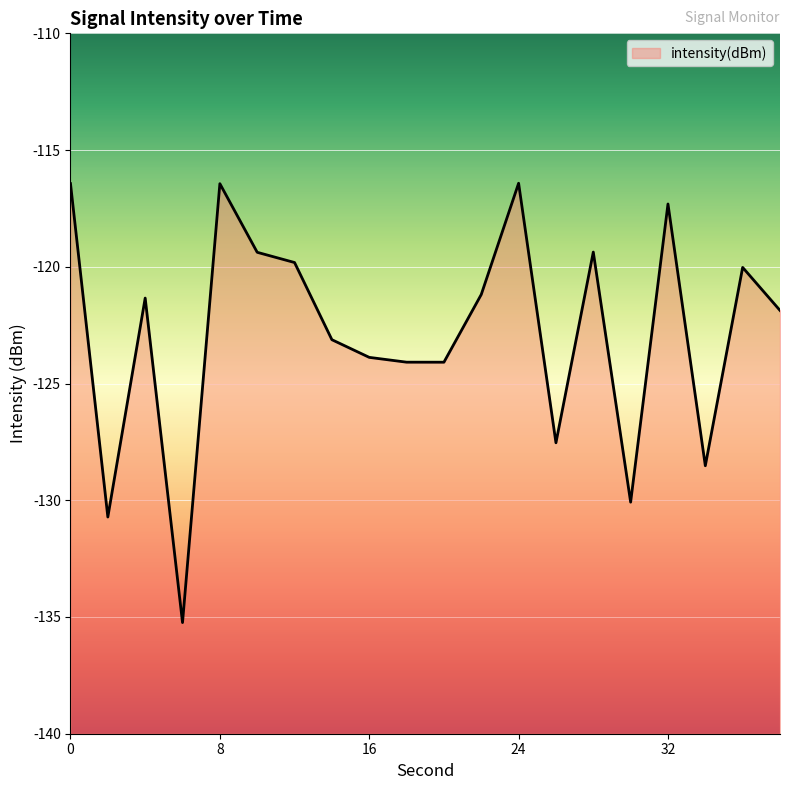

Reading left to right, list all the values displayed in this chart.

0=-116.4	2=-130.7	4=-121.3	6=-135.2	8=-116.4	10=-119.4	12=-119.8	14=-123.1	16=-123.9	18=-124.1	20=-124.1	22=-121.2	24=-116.4	26=-127.5	28=-119.4	30=-130.1	32=-117.3	34=-128.5	36=-120.0	38=-121.9